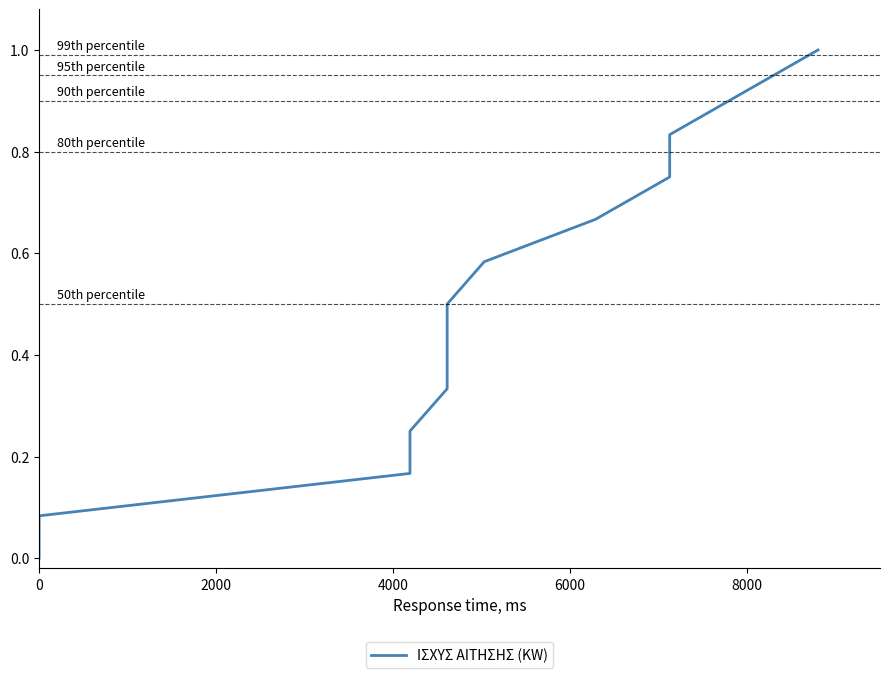

What is the difference between the second highest and second lowest values?

0.8